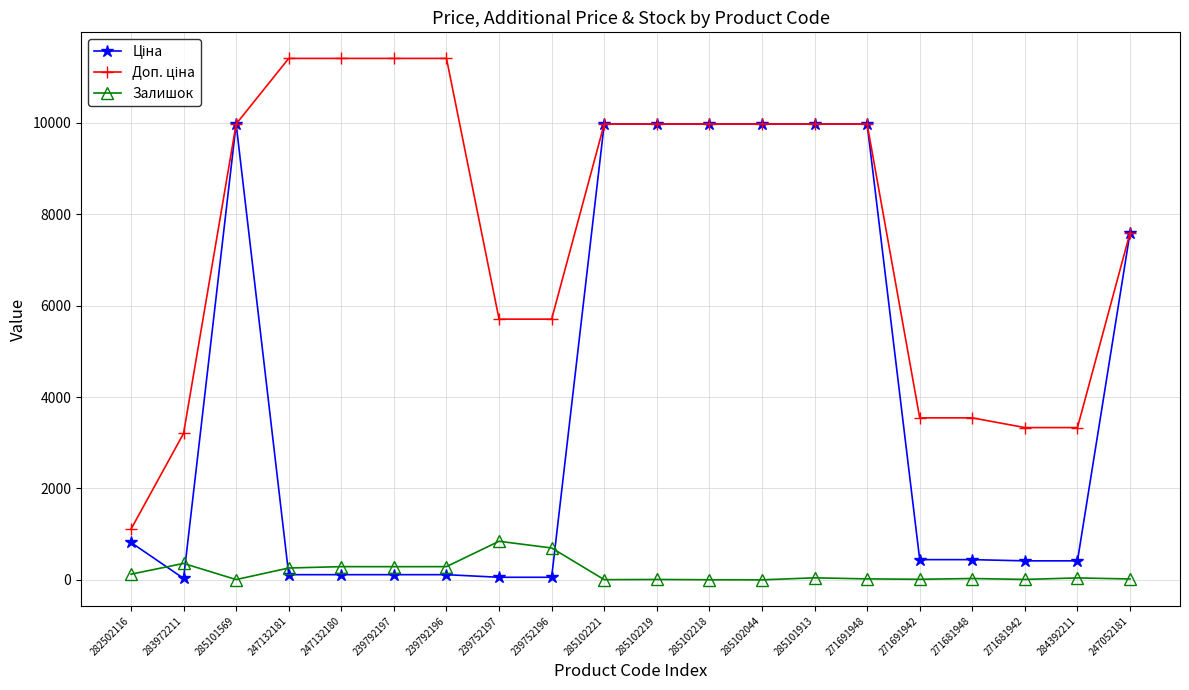

Rank the series by their average value, from highest to lowest.

Доп. ціна, Ціна, Залишок